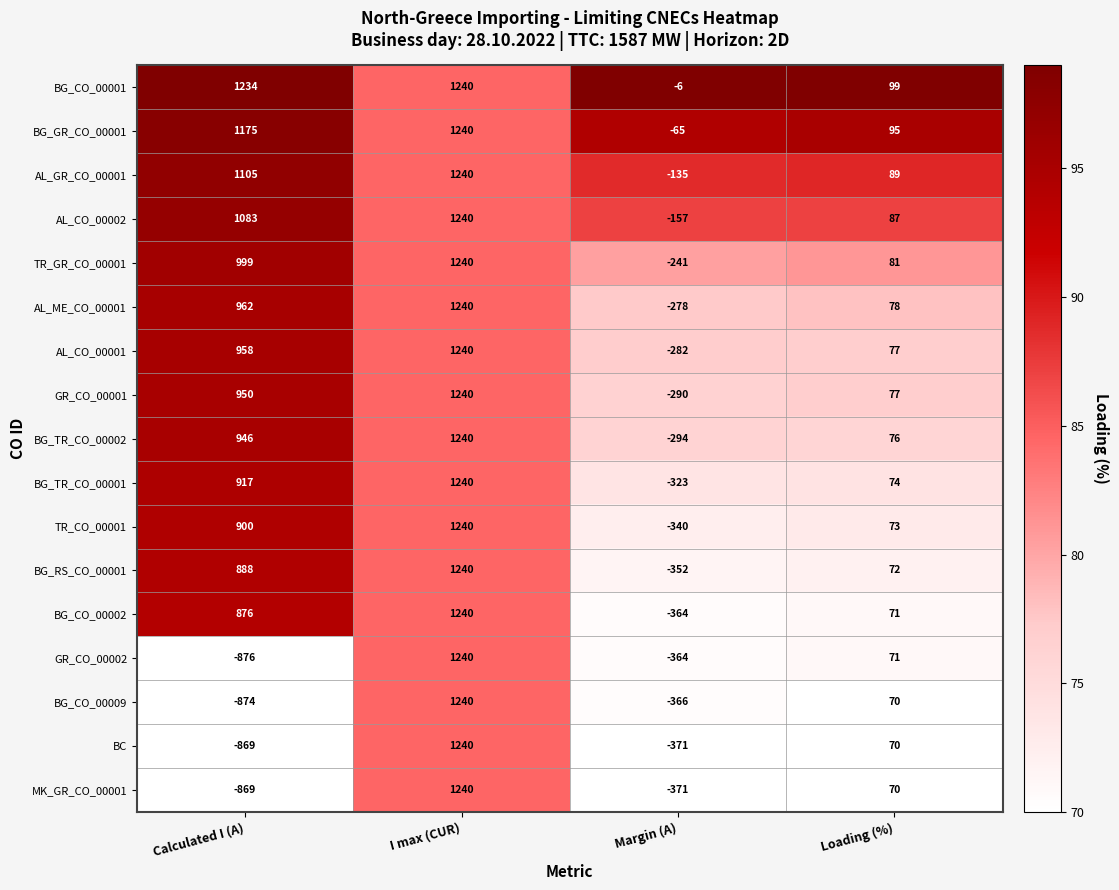

List the labels in order of BG_CO_00002 value, smallest first.

Margin (A), Loading (%), Calculated I (A), I max (CUR)